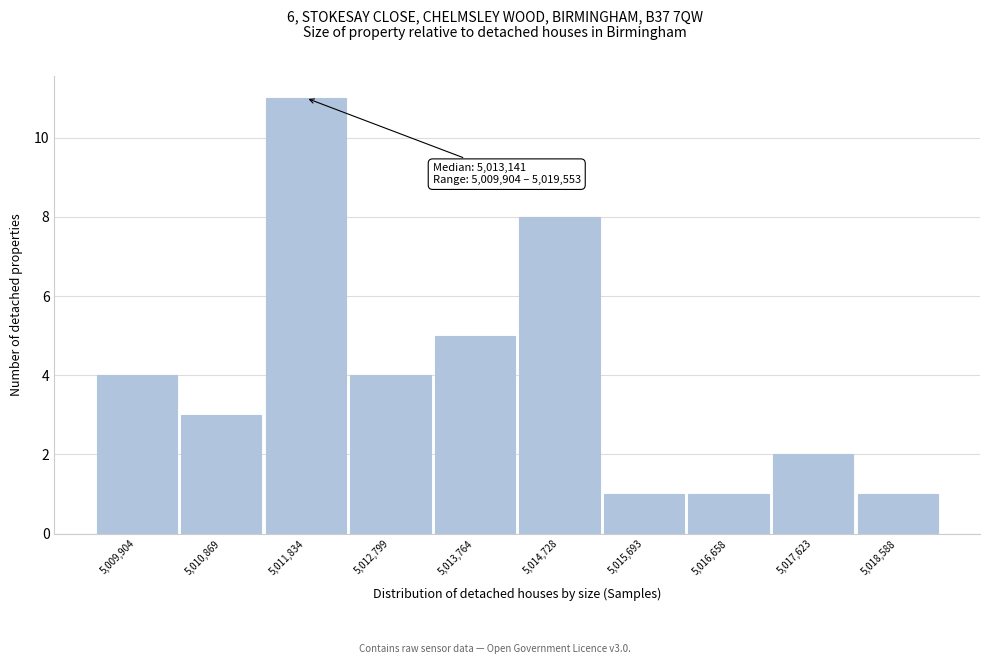

Reading left to right, extract all data points from this chart.

4	3	11	4	5	8	1	1	2	1